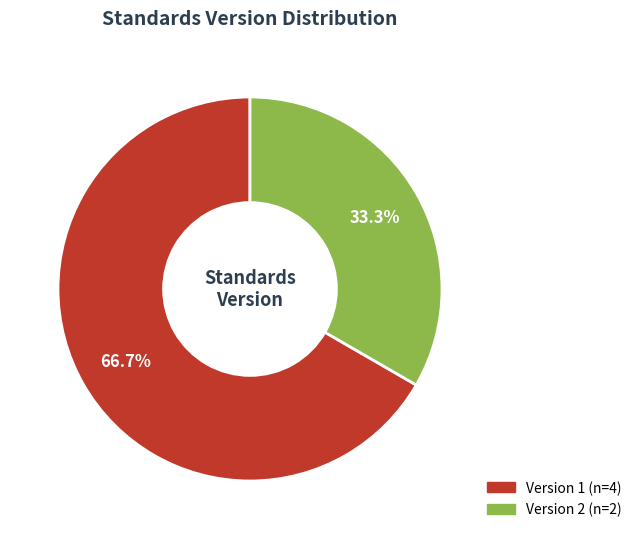

To the nearest percent, what is the average slice percentage?

50%